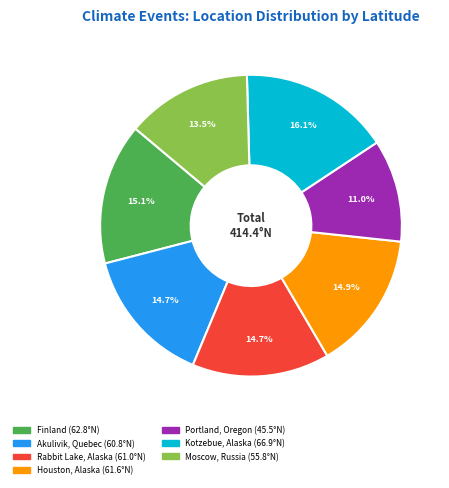

Which category has the biggest portion of the pie?

Kotzebue, Alaska